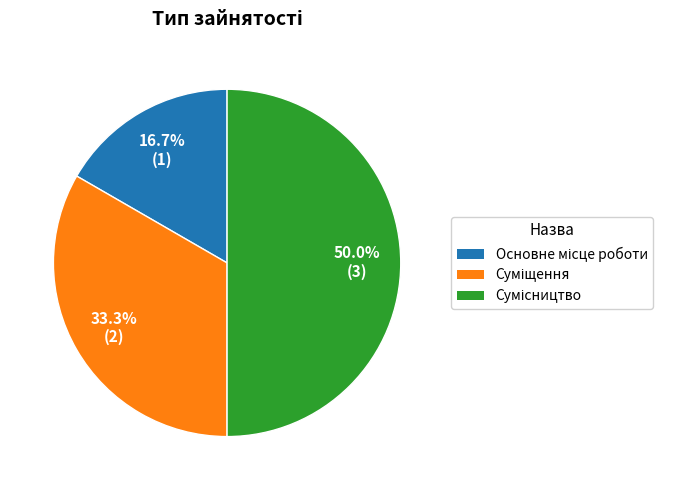

Does any single category account for the majority?

No